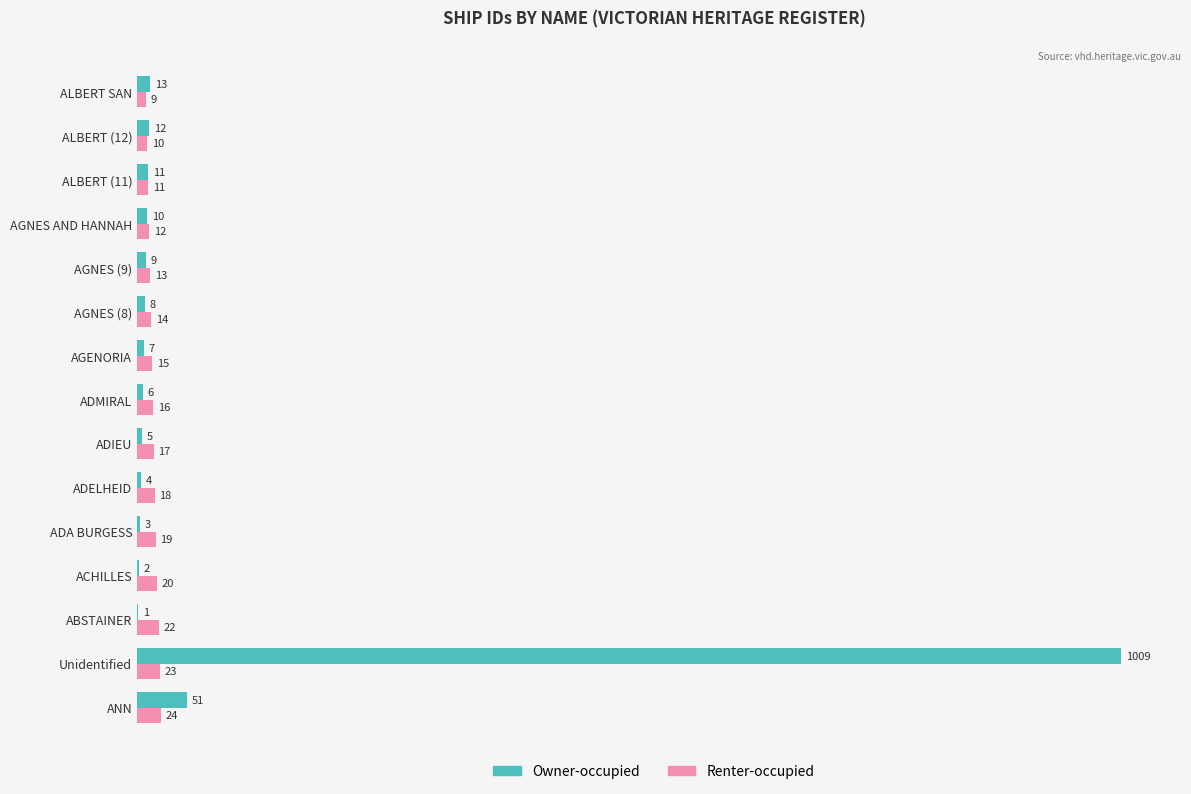

What is the total value across all series at ABSTAINER?

23